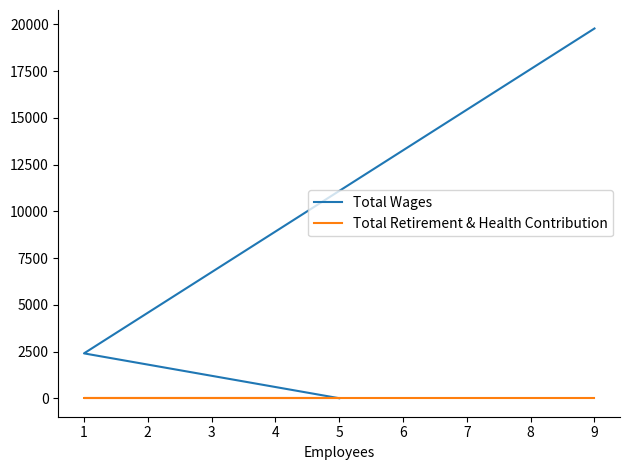

Is this an area chart (filled region under the line)?

No